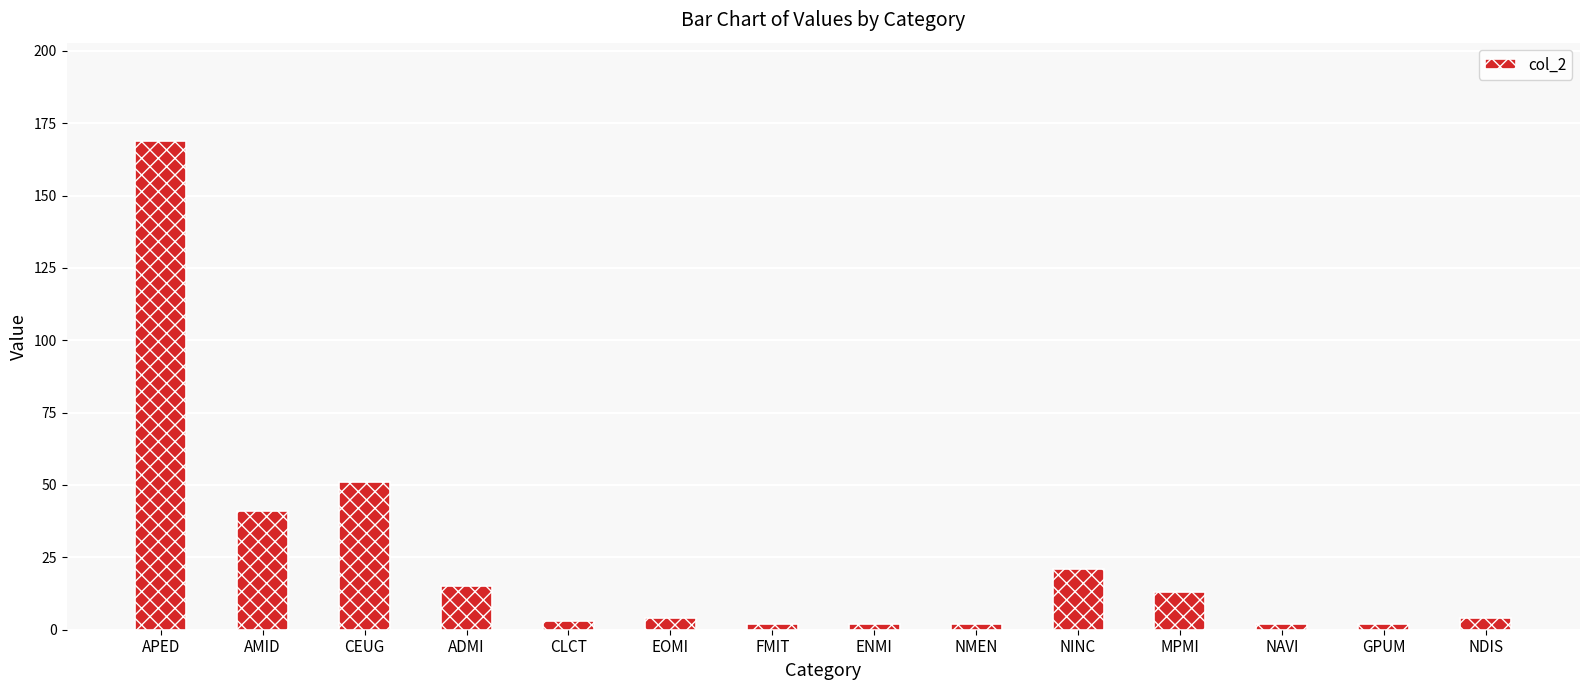

What position from the left is ENMI?

8